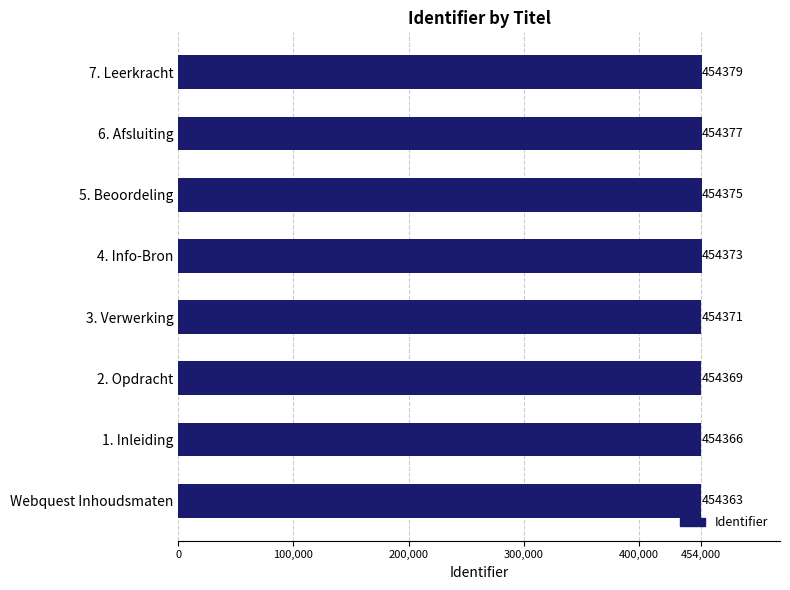

Are the bars grouped side by side (vs. stacked)?

No